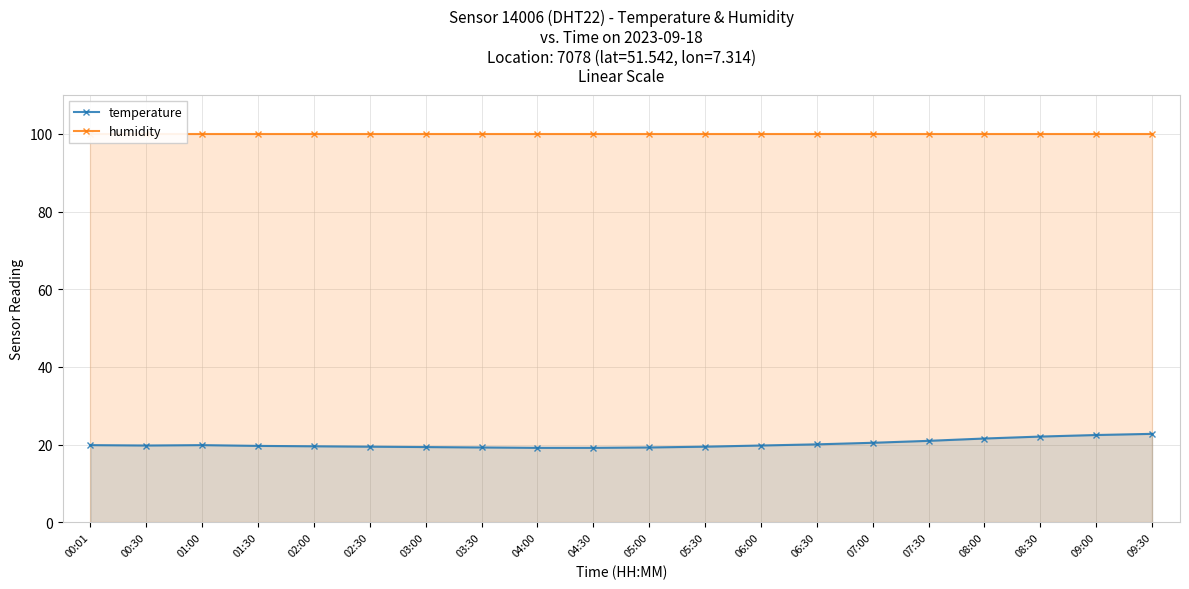

The humidity series shows 152.5 at 07:30. True or false?

False